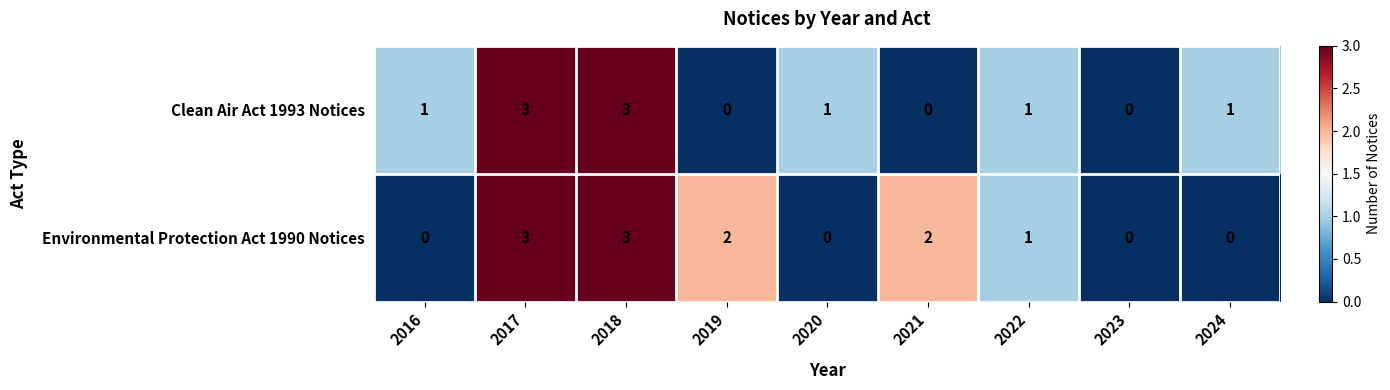

What is the sum of all Environmental Protection Act 1990 Notices values?

11